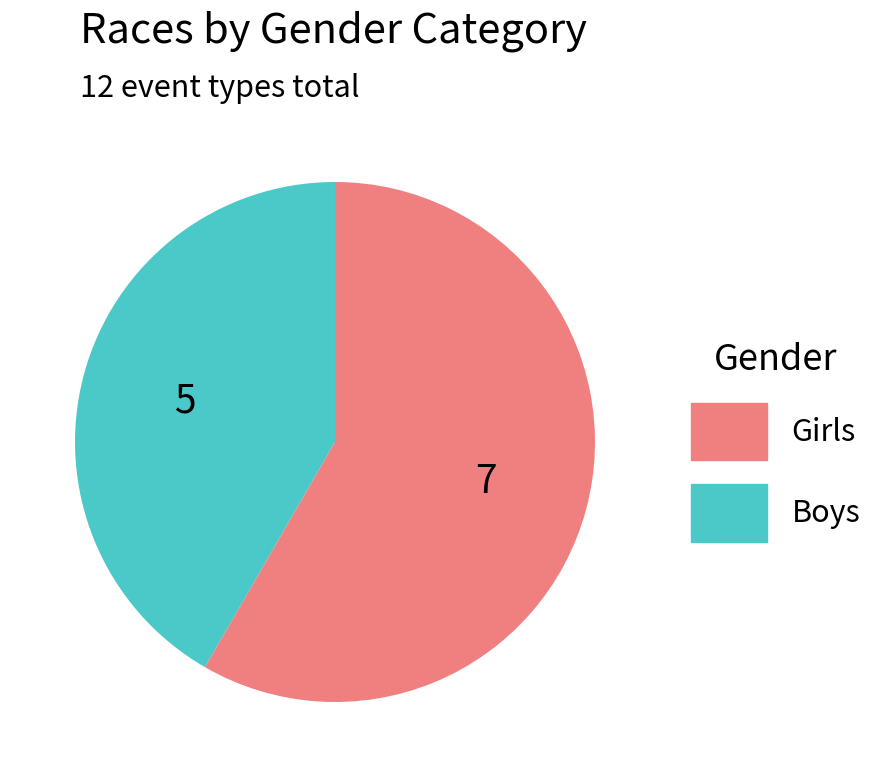

Is there a majority slice in this chart?

Yes